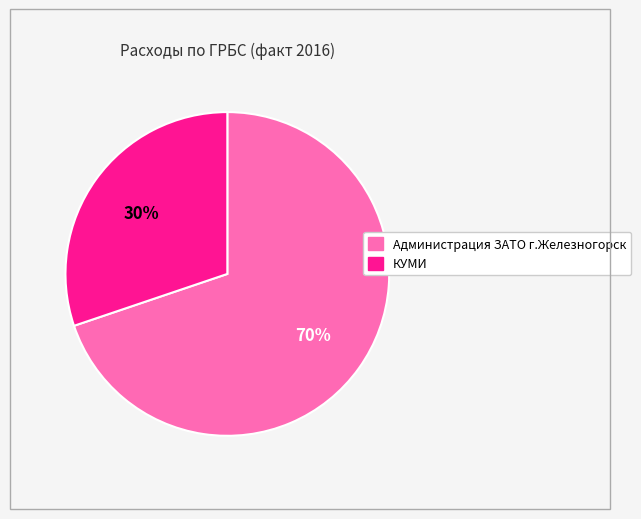

What is the smallest slice in the pie chart?

КУМИ